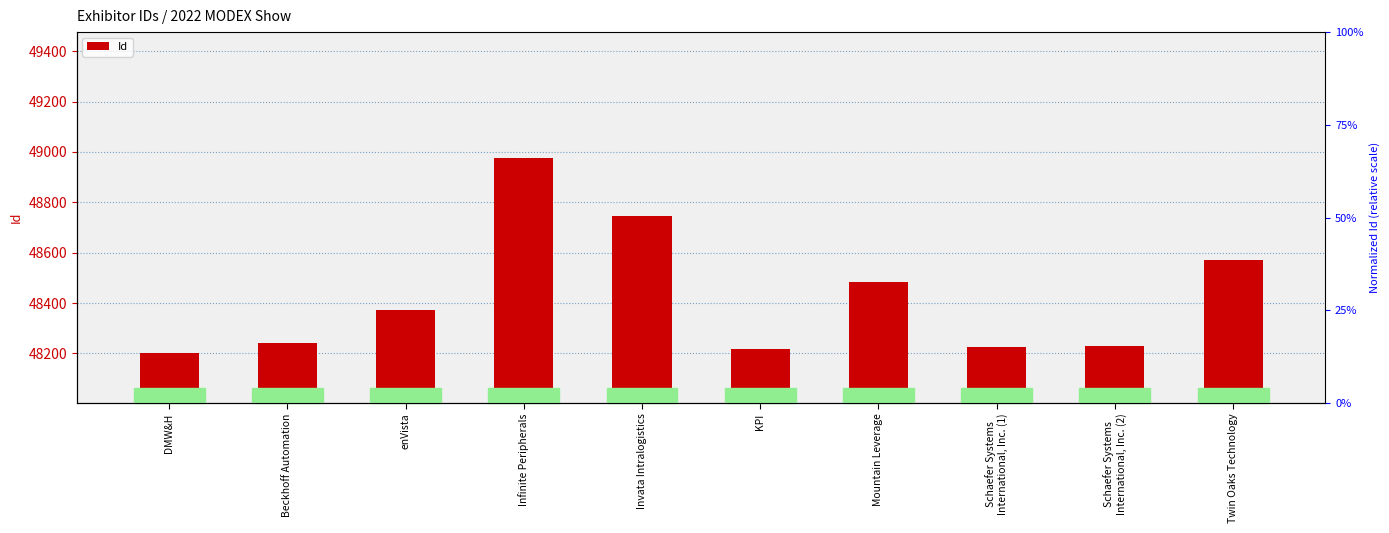

What is the difference between the maximum and minimum values?

773